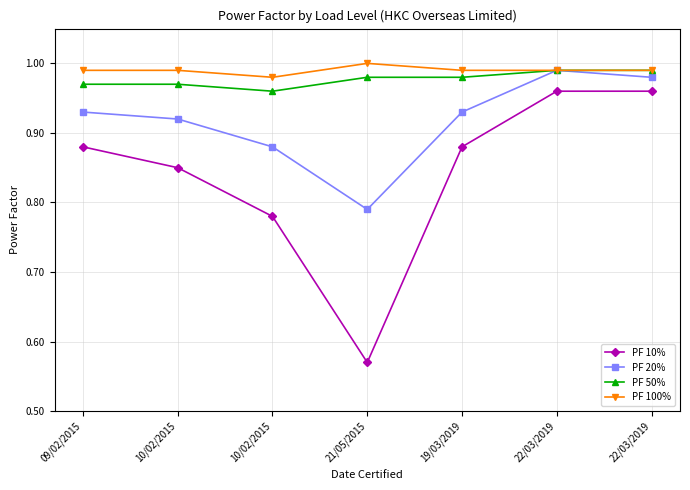

How many lines are shown in the chart?

4